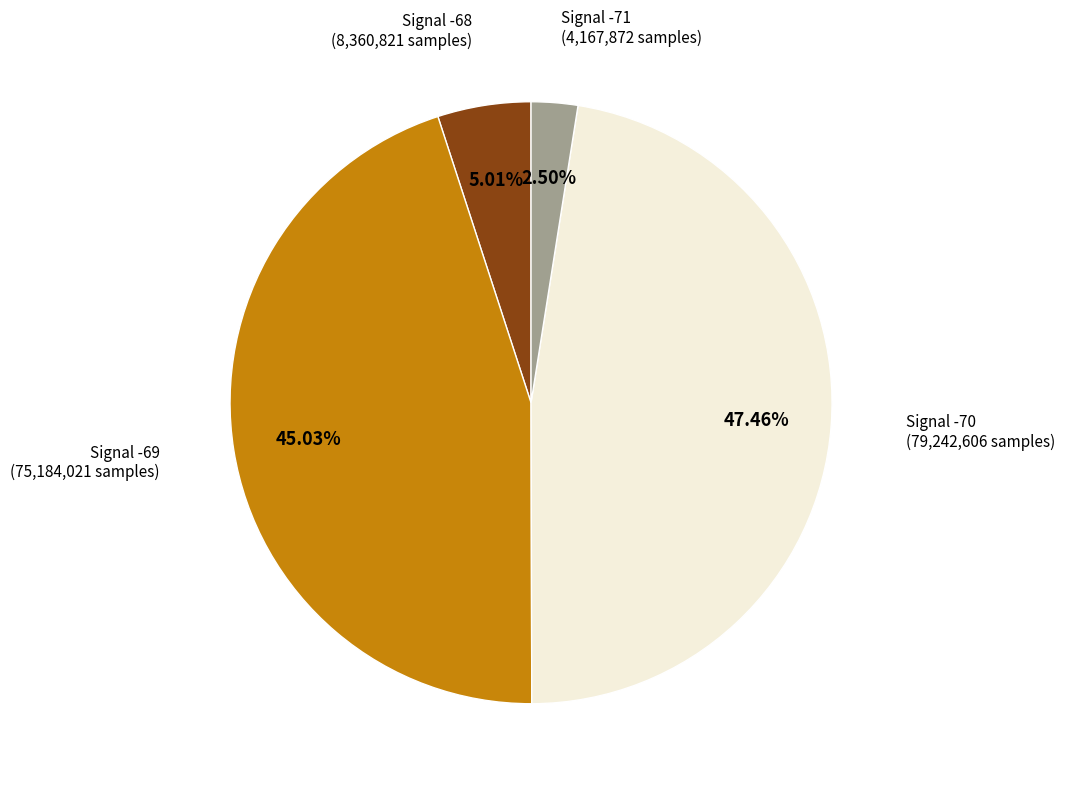

Does any single category account for the majority?

No